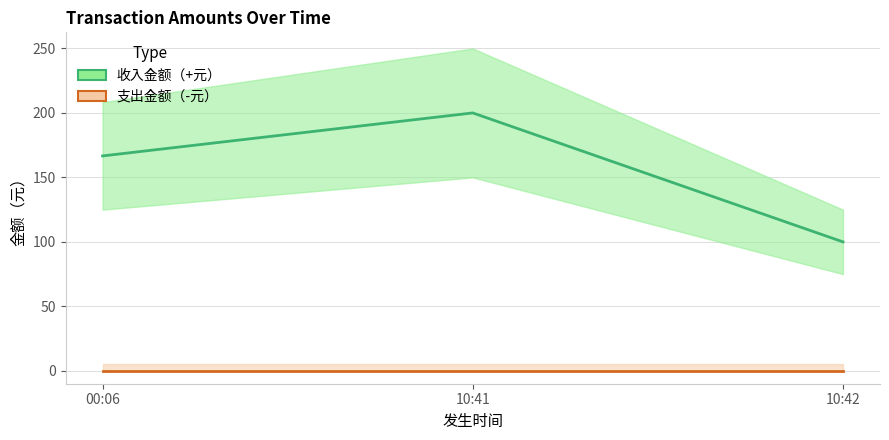

Which series has the largest total across all categories?

收入金额（+元）